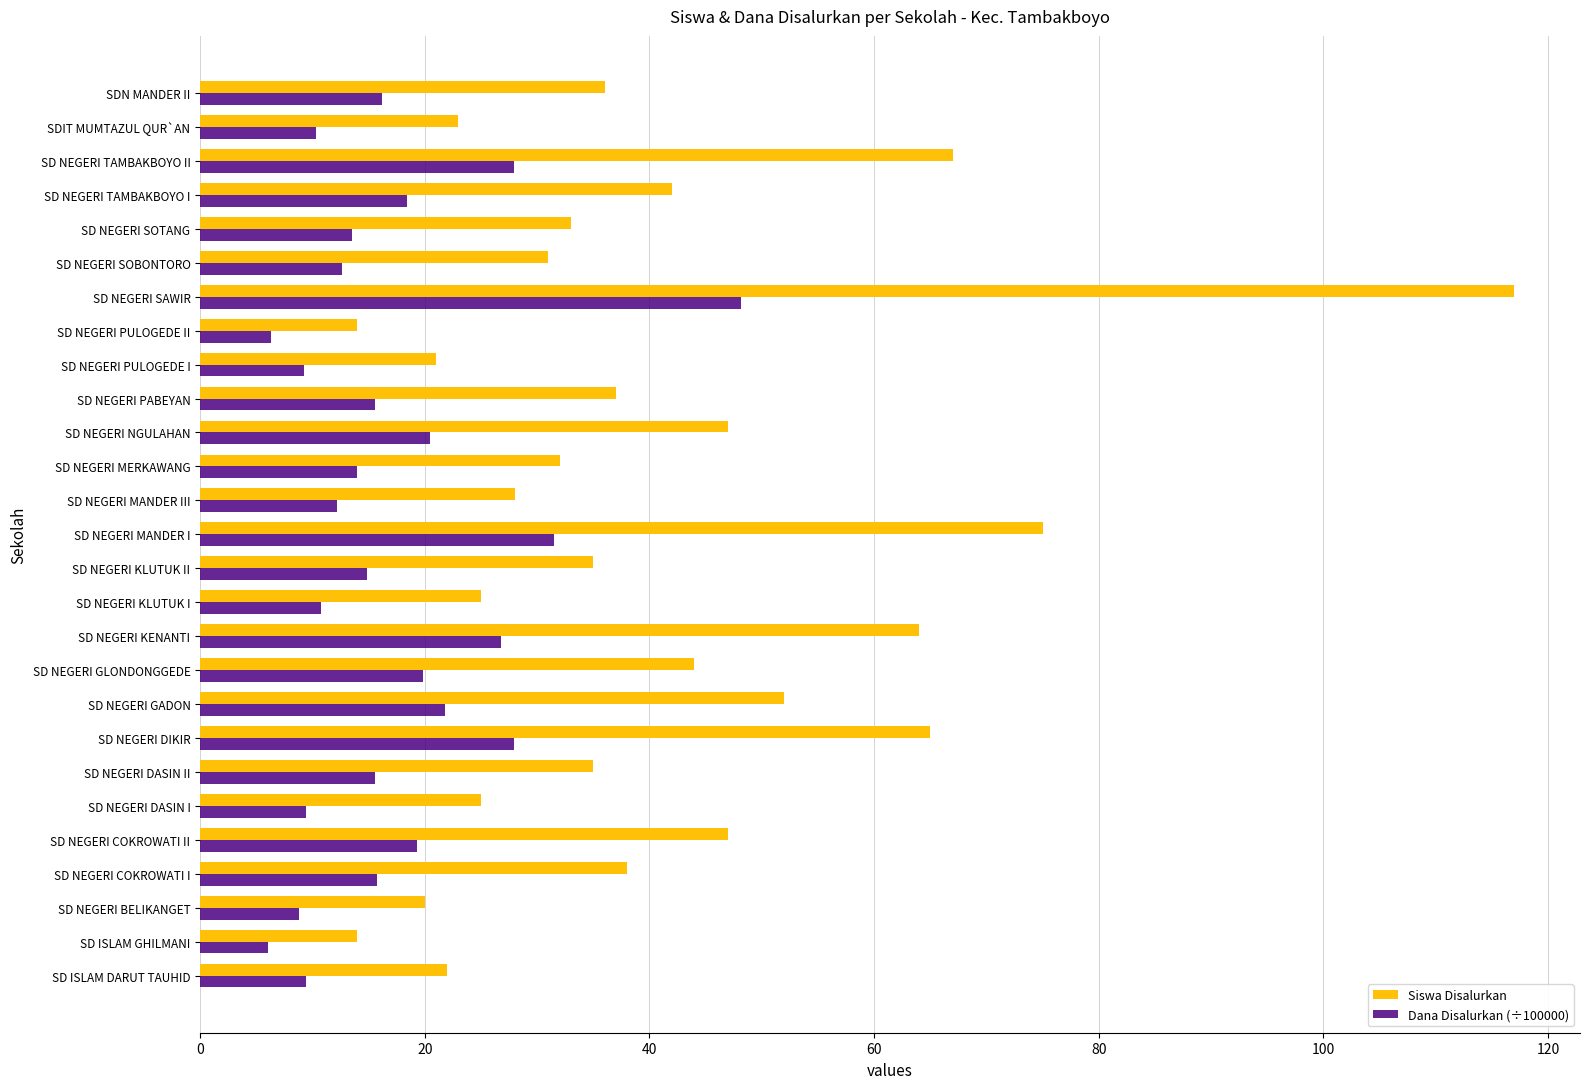

At how many categories does at least one series exceed 80?

1